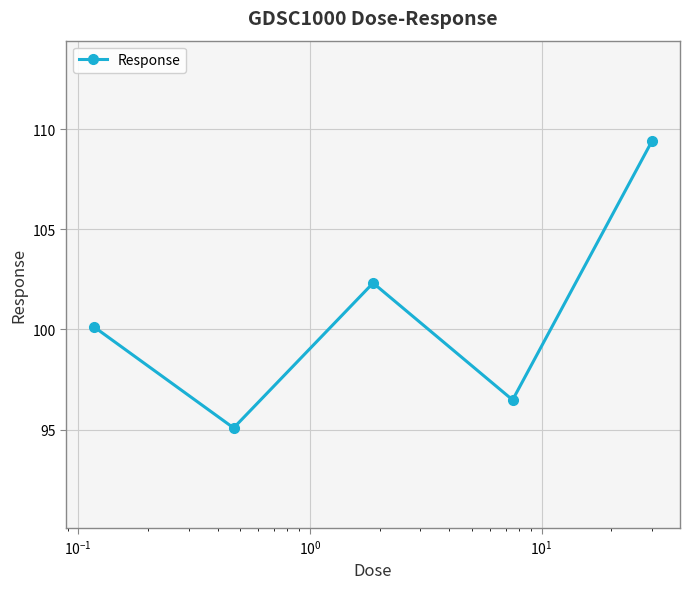

Is this an area chart (filled region under the line)?

No